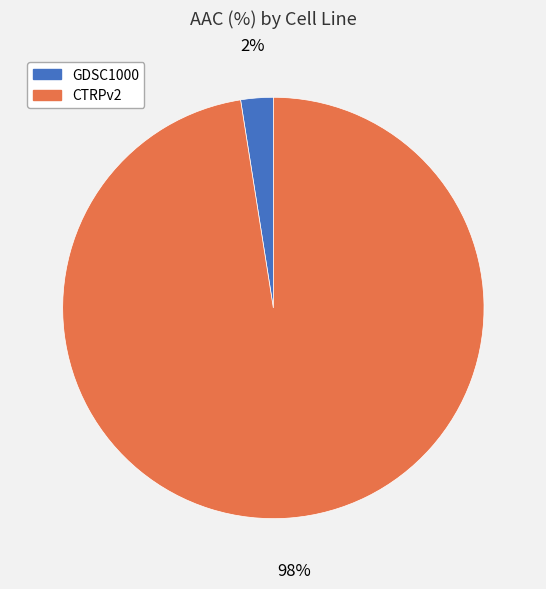

Which category has the biggest portion of the pie?

CTRPv2